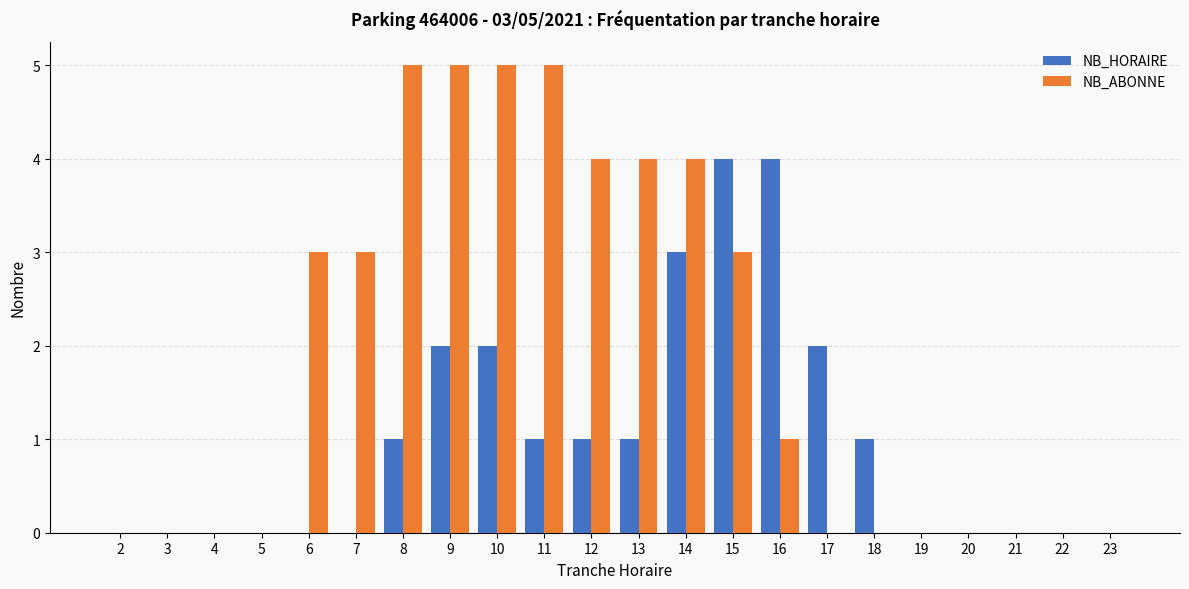

Which series changed the most between 7 and 11?

NB_ABONNE